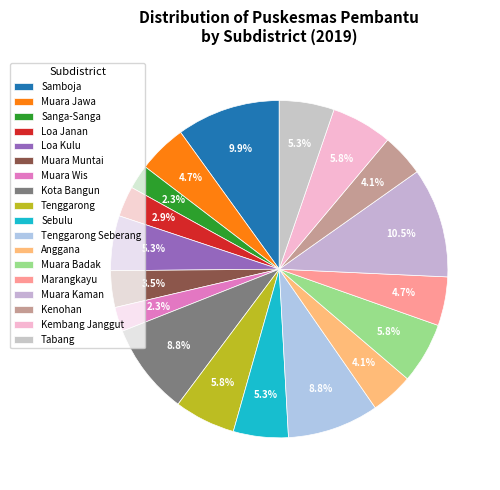

How many segments does this pie chart have?

18